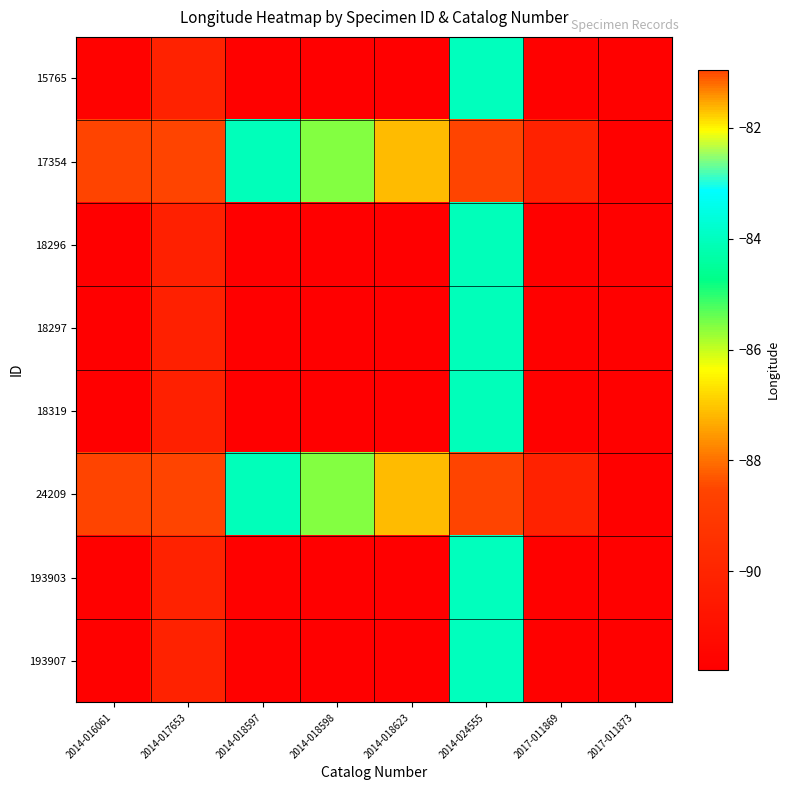

Which category has the lowest value across all series?

2014-016061